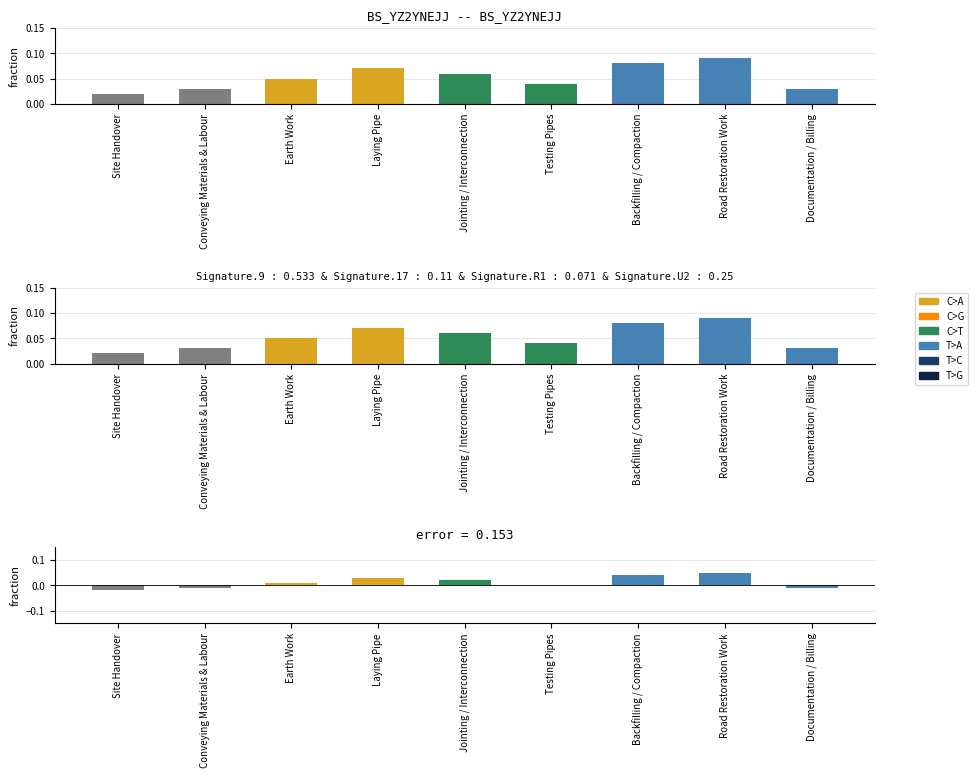

Reading left to right, what are all the values shown in this chart?

Schedule: 0.0	0.0	0.1	0.1	0.1	0.0	0.1	0.1	0.0
Error: -0.0	-0.0	0.0	0.0	0.0	0.0	0.0	0.0	-0.0